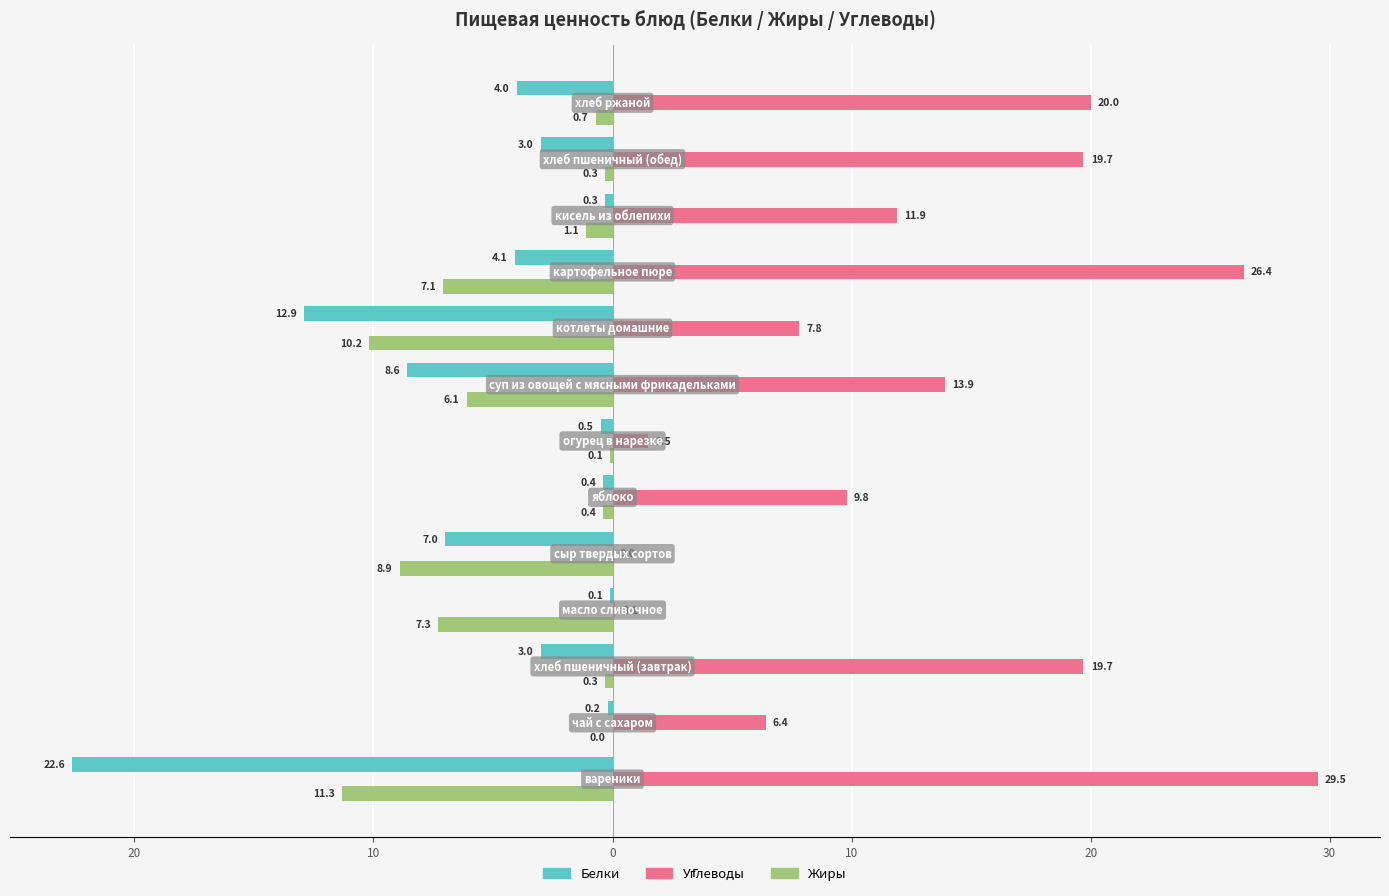

What are all the series names shown in the legend?

Белки, Углеводы, Жиры